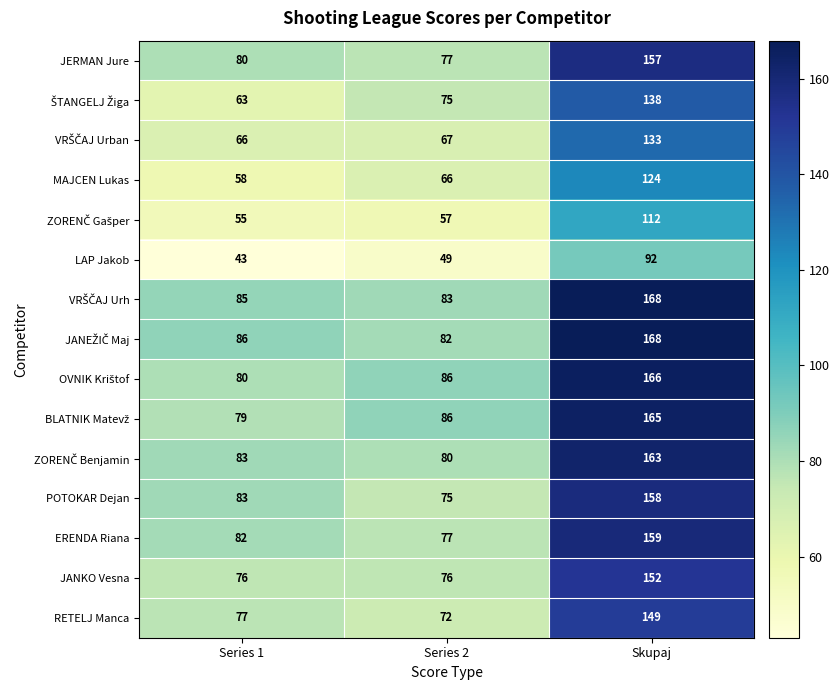

What is the average value of the MAJCEN Lukas series?

83